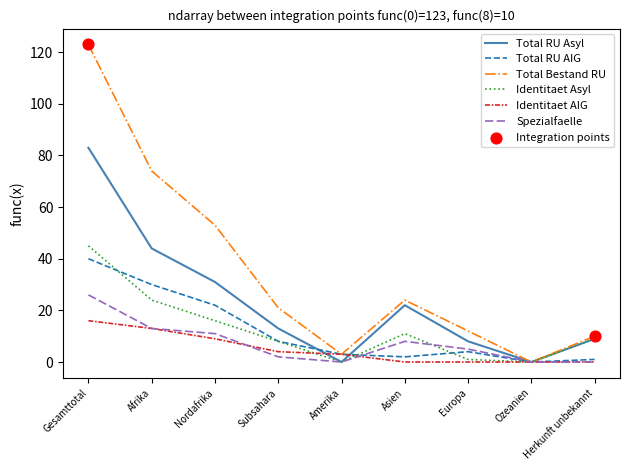

Which series has the largest range (max minus min)?

Total Bestand RU